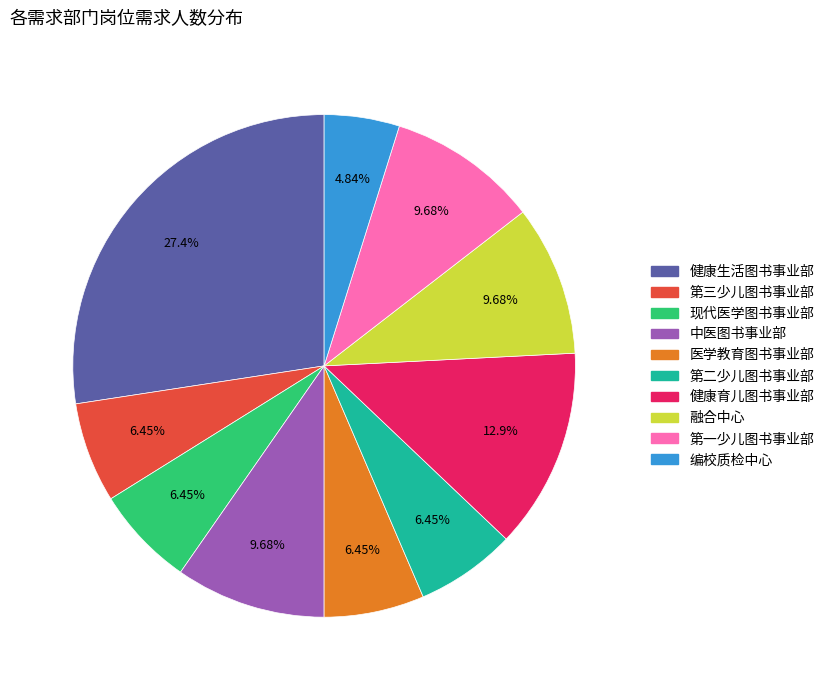

How much of the chart is everything except 编校质检中心?

95.2%